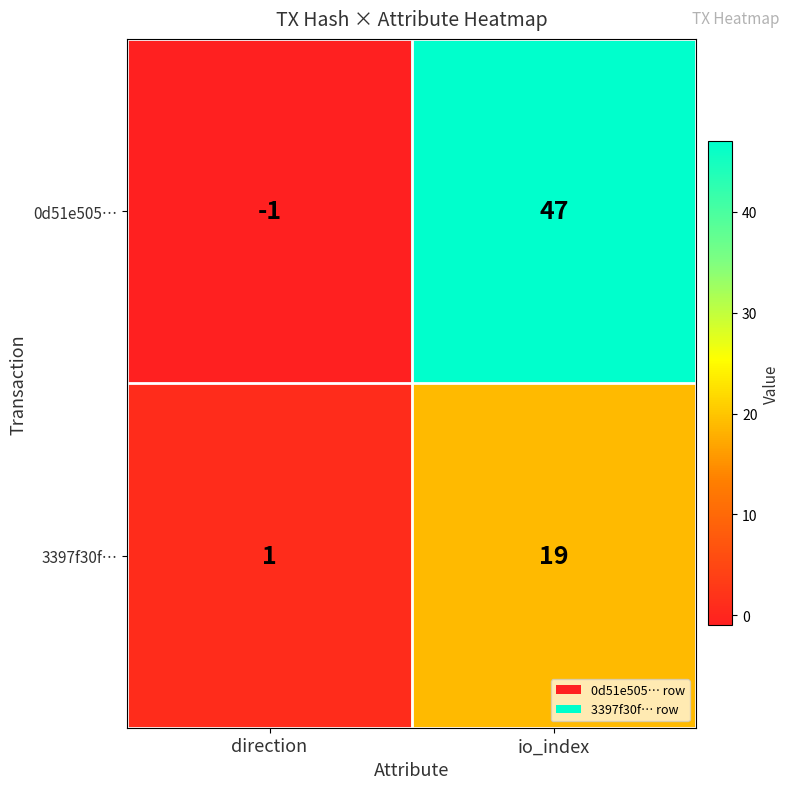

At which label is 3397f30f… closest to 10?

direction